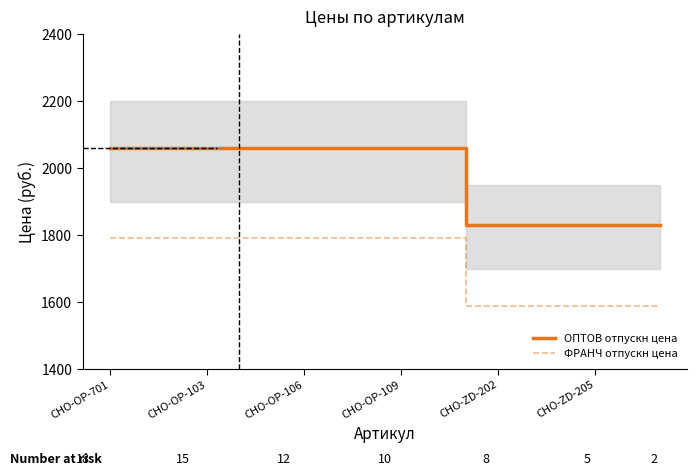

True or false: ФРАНЧ отпускн цена has more than 1 points higher than both neighbors.

False